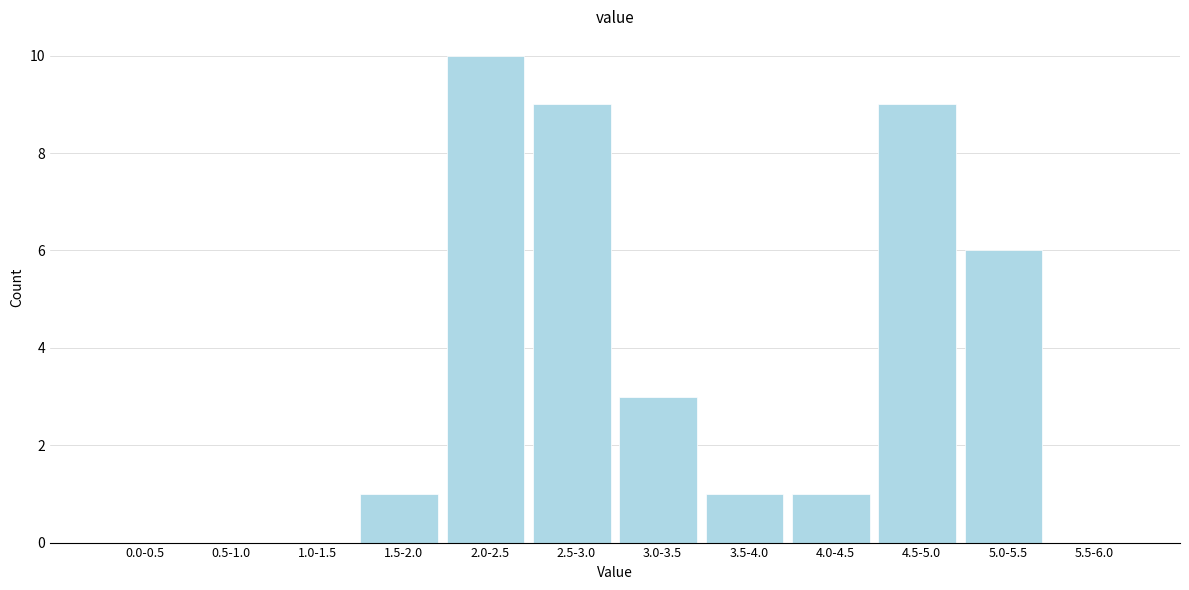

Reading right to left, extract all data points from this chart.

5.5-6.0=0	5.0-5.5=6	4.5-5.0=9	4.0-4.5=1	3.5-4.0=1	3.0-3.5=3	2.5-3.0=9	2.0-2.5=10	1.5-2.0=1	1.0-1.5=0	0.5-1.0=0	0.0-0.5=0